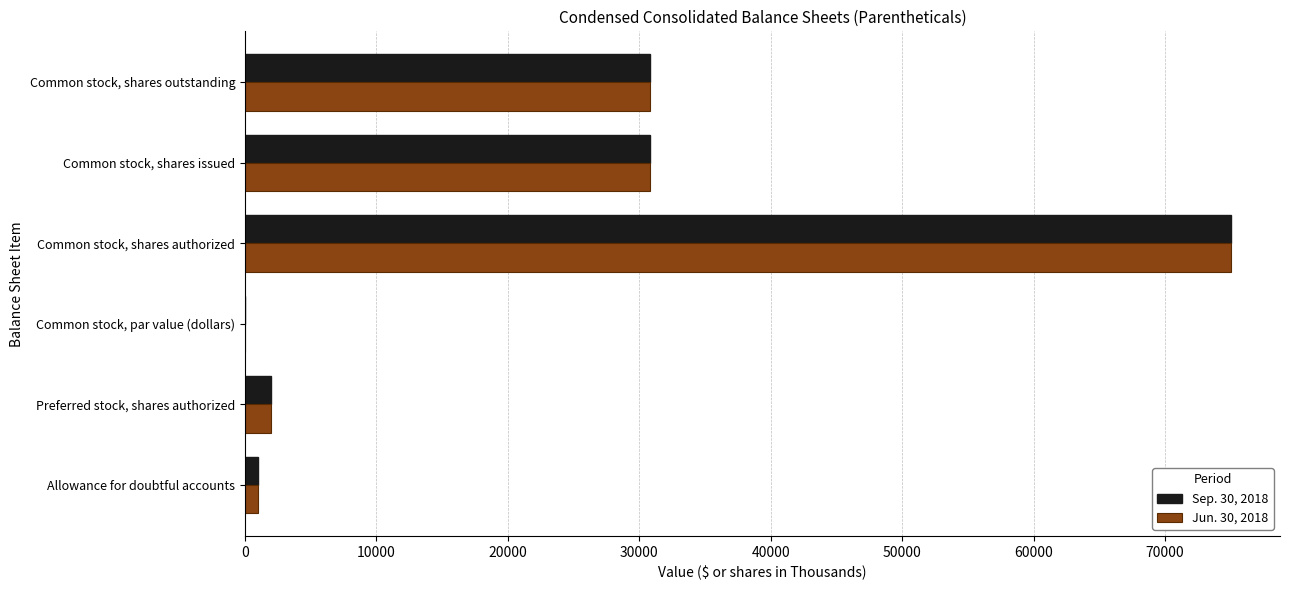

At which label does Jun. 30, 2018 reach its peak?

Common stock, shares authorized